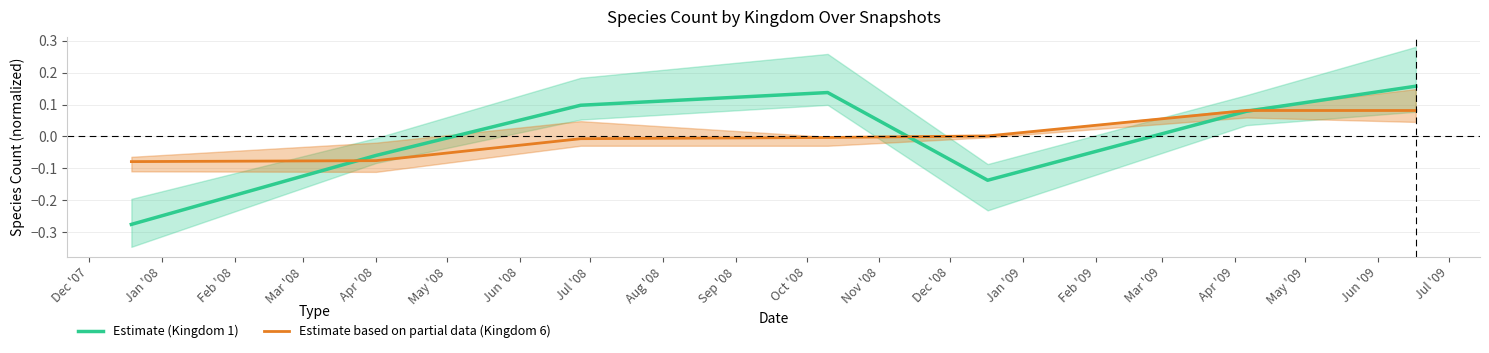

Reading left to right, extract all data points from this chart.

Estimate (Kingdom 1): -0.3	-0.1	0.1	0.1	-0.1	0.1	0.2
Estimate based on partial data (Kingdom 6): -0.1	-0.1	-0.0	-0.0	0.0	0.1	0.1